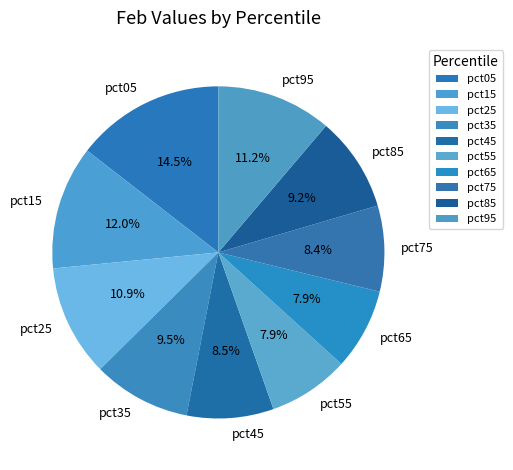

To the nearest percent, what is the combined percentage of pct05 and pct85?

24%